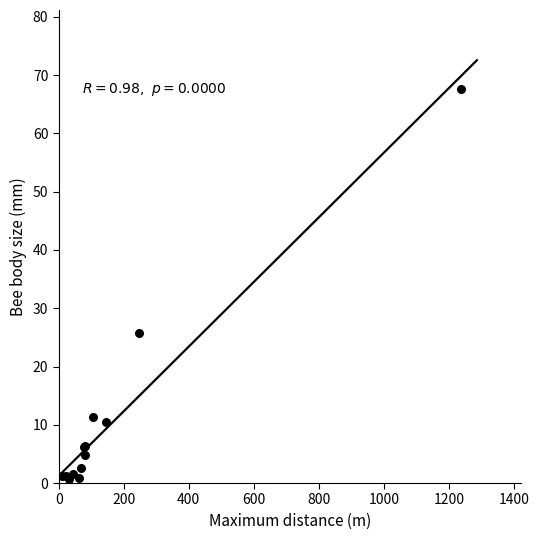

What Y value in the scatter plot is closest to 34?

25.8